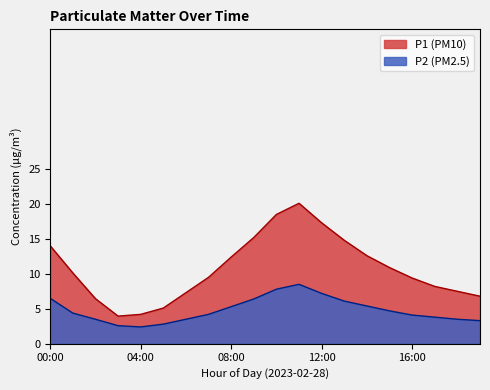

Which series changed the most between 09:00 and 12:00?

P1